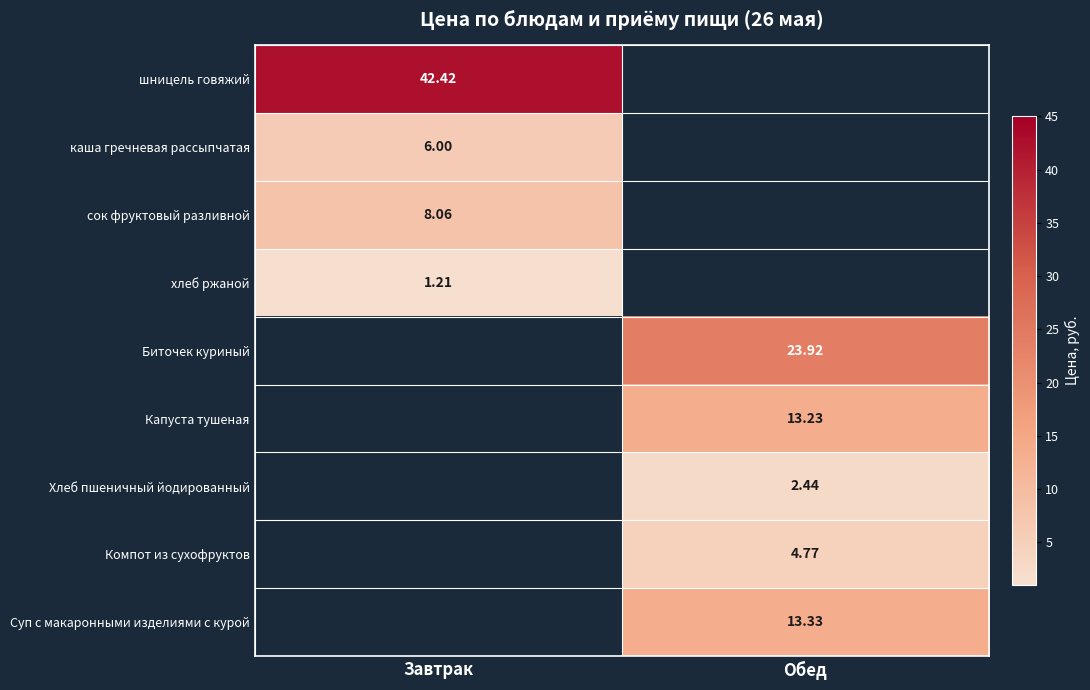

Is the value of сок фруктовый разливной at Завтрак greater than the value of Капуста тушеная at Обед?

No